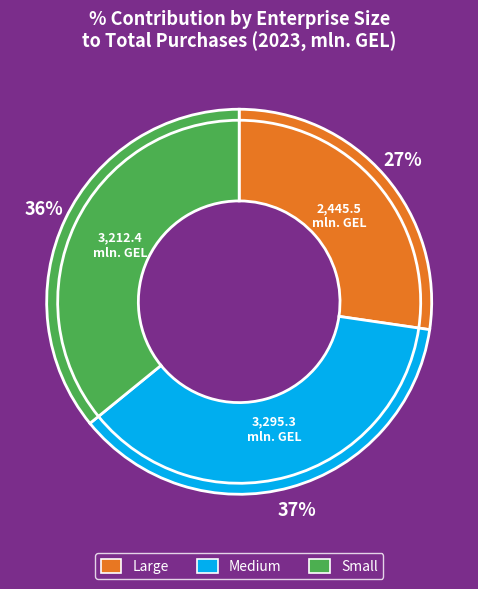

Count the number of slices in the pie.

3